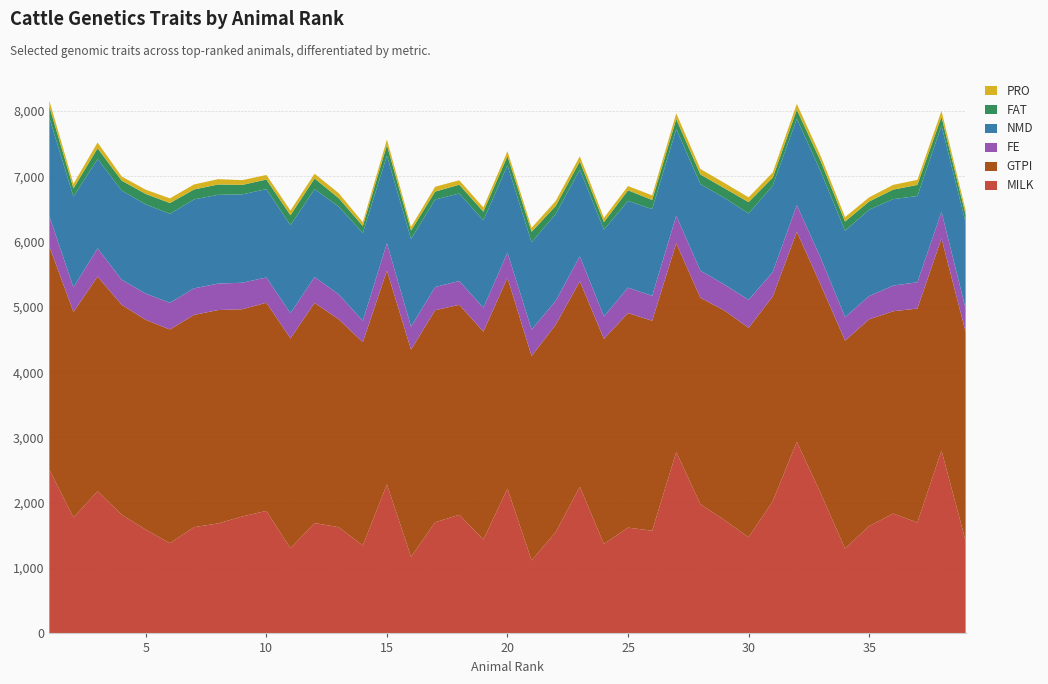

Reading left to right, list all the values displayed in this chart.

MILK: 2508	1775	2178	1817	1589	1382	1627	1684	1791	1876	1304	1690	1626	1346	2282	1173	1702	1816	1438	2217	1118	1551	2245	1370	1620	1572	2778	1980	1735	1473	2023	2935	2137	1300	1644	1835	1698	2801	1417
GTPI: 3417	3146	3285	3214	3211	3271	3249	3267	3172	3187	3213	3370	3184	3113	3273	3171	3246	3215	3182	3229	3128	3176	3146	3140	3284	3215	3196	3159	3208	3205	3136	3213	3192	3183	3165	3098	3275	3246	3201
FE: 462	376	433	383	402	409	407	405	406	387	385	397	381	327	419	352	355	365	365	384	407	364	382	343	390	381	421	415	398	428	372	409	413	359	356	393	403	408	355
NMD: 1505	1390	1367	1367	1366	1362	1362	1359	1353	1352	1348	1345	1344	1344	1342	1342	1341	1339	1339	1338	1335	1331	1330	1329	1328	1328	1328	1326	1325	1324	1324	1323	1323	1323	1323	1323	1321	1320	1320
FAT: 175	127	164	151	160	165	152	158	145	147	152	163	129	107	159	129	120	135	133	139	161	122	122	115	162	140	151	147	149	173	122	136	156	141	125	146	170	133	120
PRO: 90	69	89	64	65	72	77	82	73	70	73	73	77	58	86	57	75	68	65	76	61	77	80	65	65	71	88	84	81	74	81	91	79	68	64	73	77	93	67